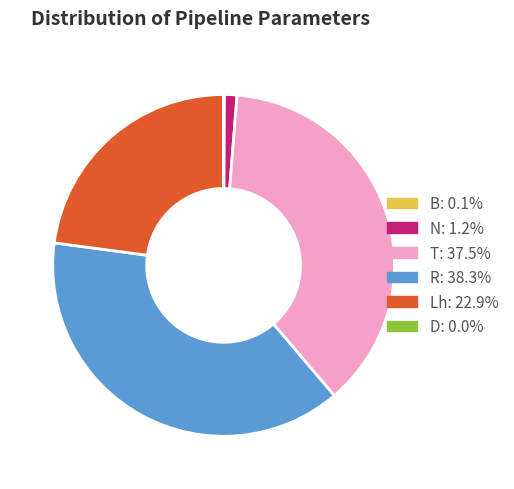

Is there any slice that represents more than half of the pie?

No